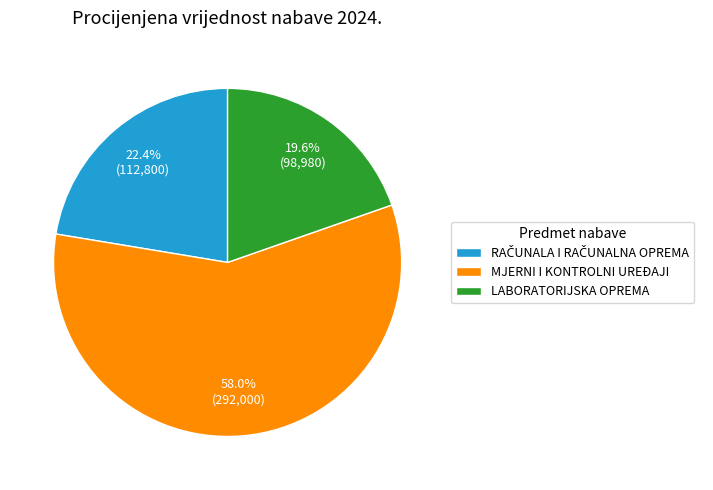

How much of the chart is everything except LABORATORIJSKA OPREMA?

80.4%